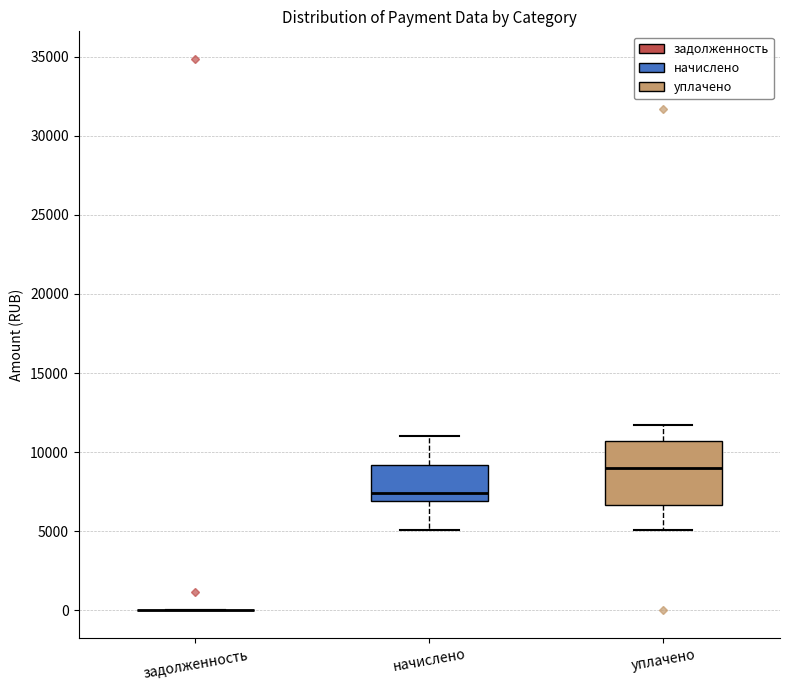

Reading left to right, read every box against the y-axis: the position of its median line, the range the box covers, and the ends of its whiskers. The values are not printed on the chart, so give them approximately, as read against the axis.

задолженность: box collapsed to a line at 0, whiskers 0 to 0
начислено: median 7500, box 7000 to 9000, whiskers 5000 to 11000
уплачено: median 9000, box 6500 to 10500, whiskers 5000 to 11500